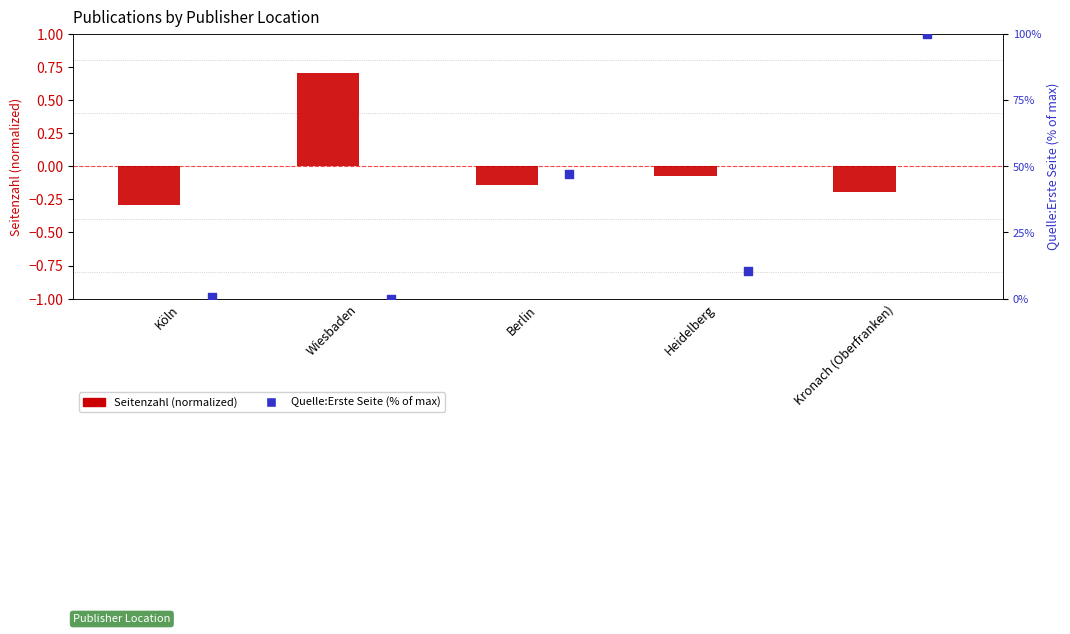

At how many categories does at least one series exceed 89?

1